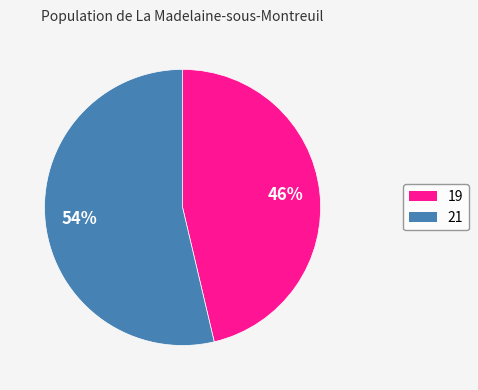

Which slice is the smallest?

19